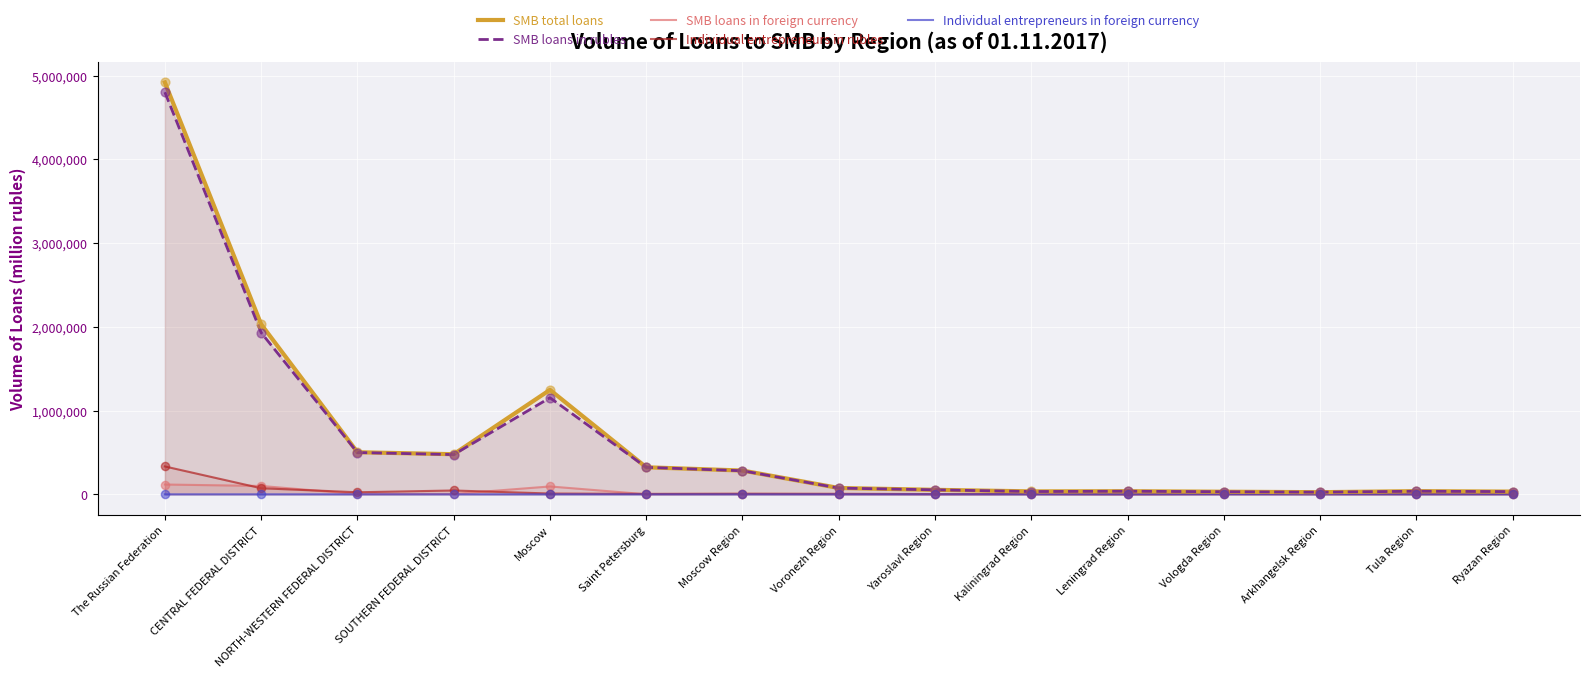

Which series has the largest total across all categories?

SMB total loans